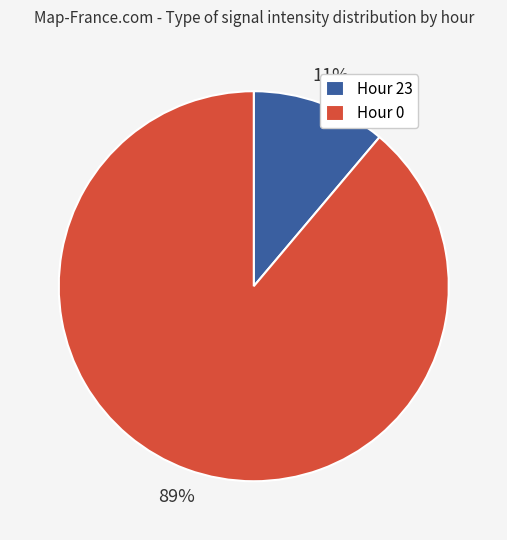

Count the number of slices in the pie.

2